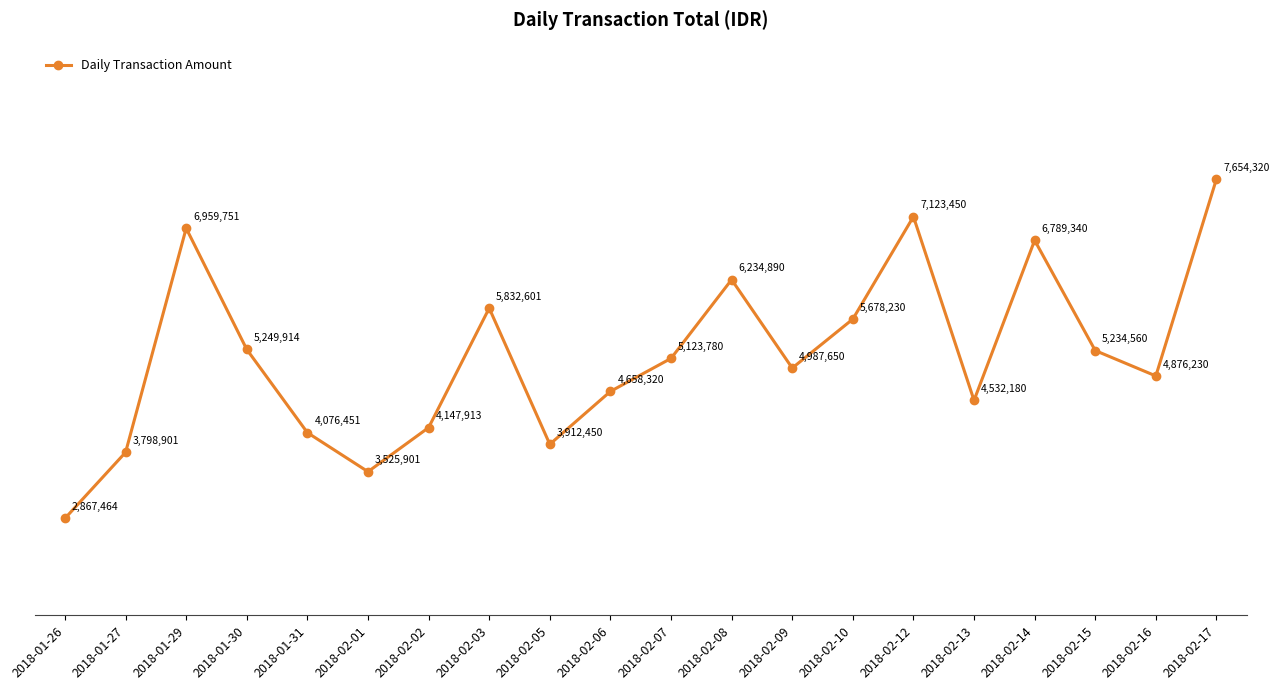

How many data points does each series have?

20